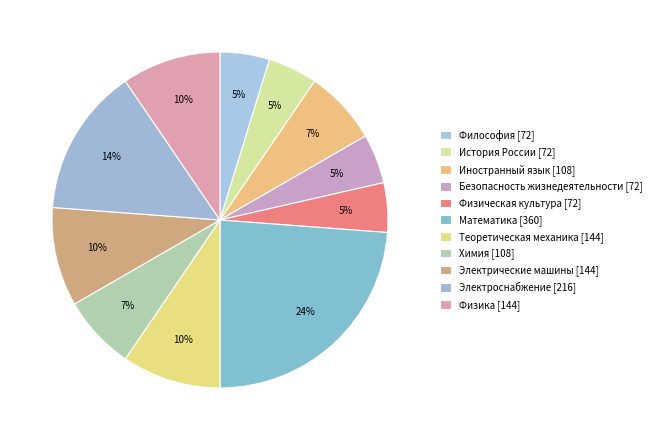

Which category has the biggest portion of the pie?

Математика